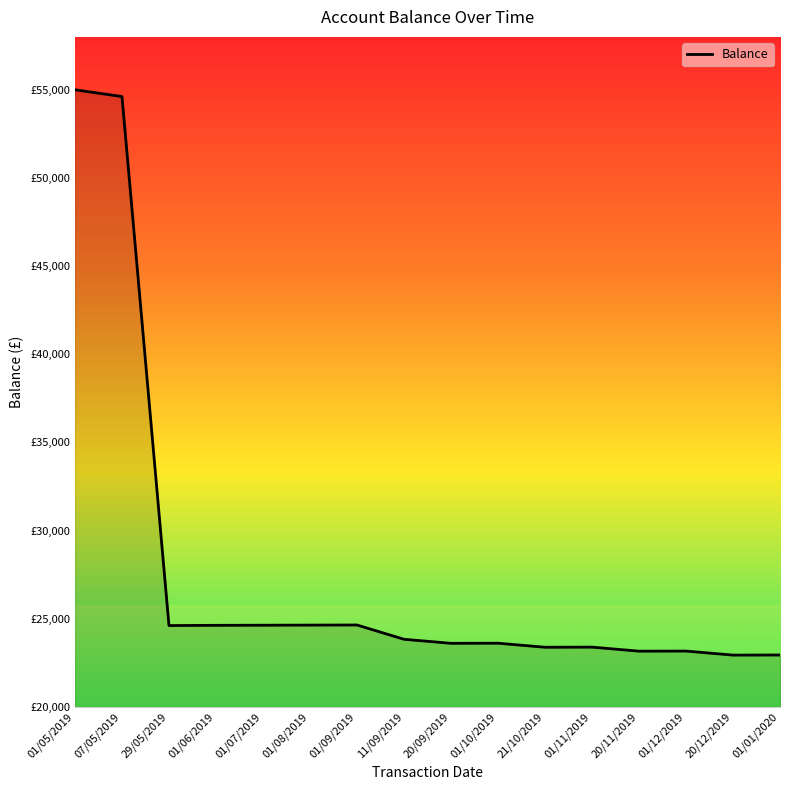

Does the chart have visible grid lines?

No